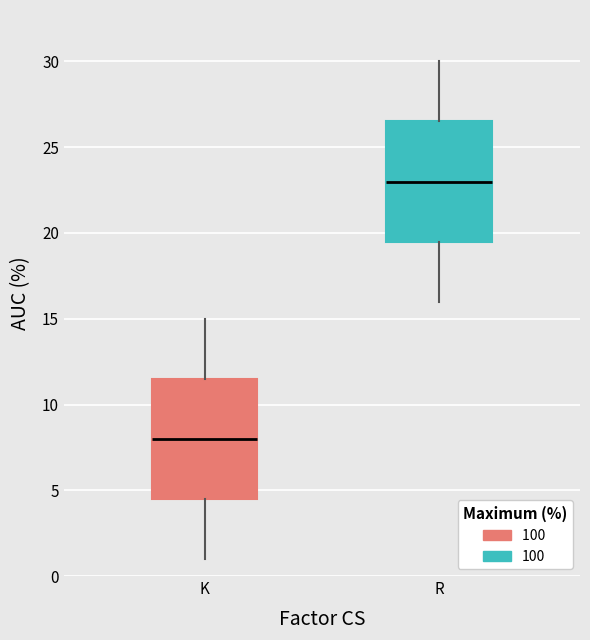

Where is the lower edge of the box for K on the y-axis? The values are not printed on the chart, so give them approximately, as read against the axis.

4.5